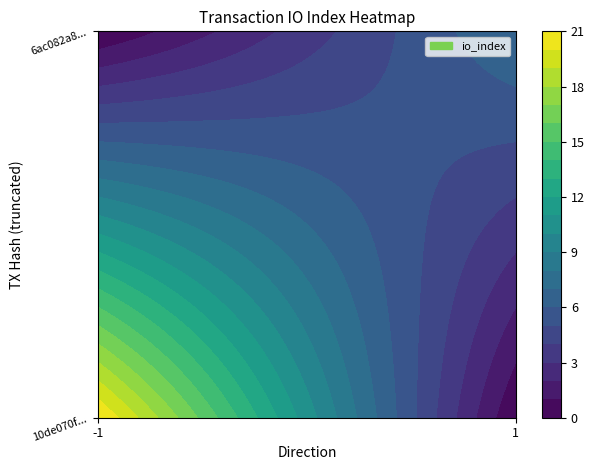

How many data points in 6ac082a826ff5cc217ae6563220393f48cb3a27 are less than 7?

1